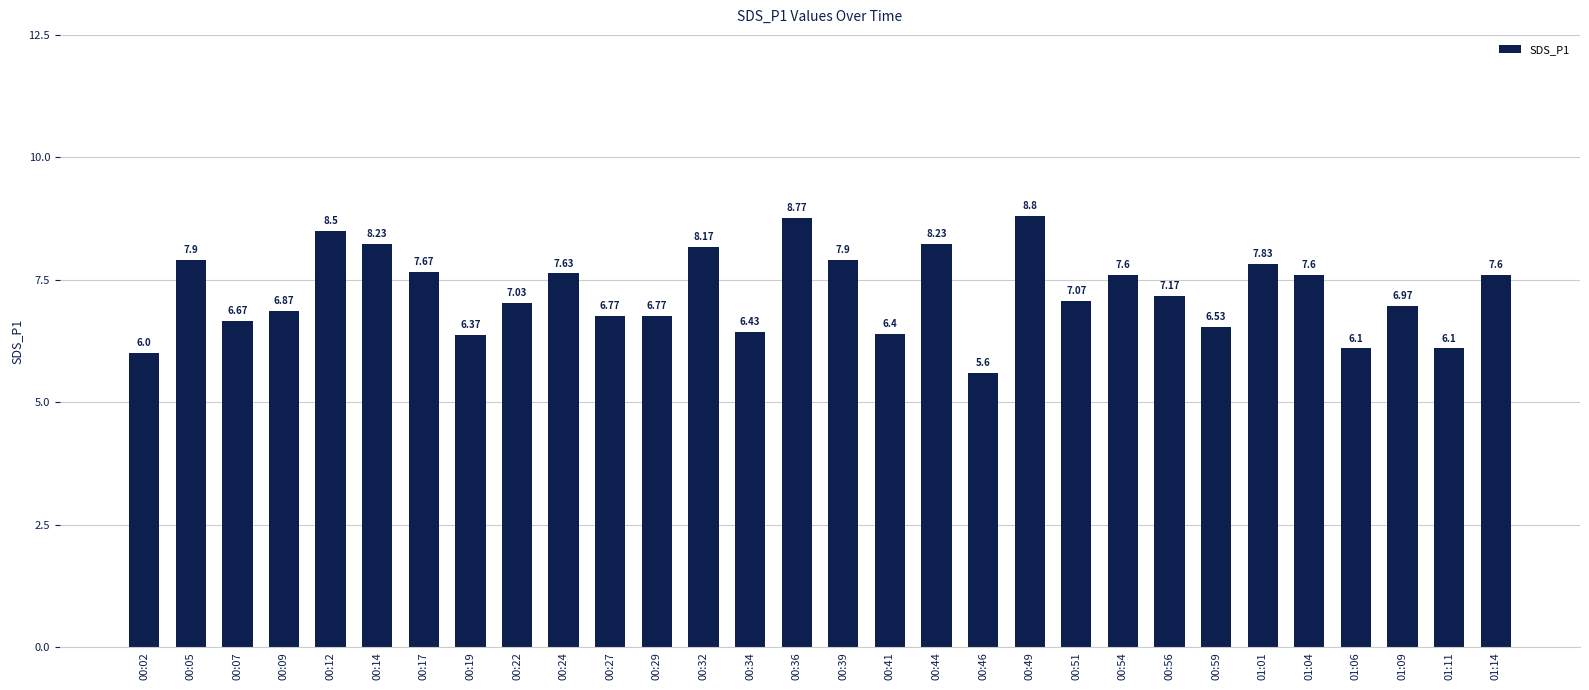

How many bars are there in total?

30